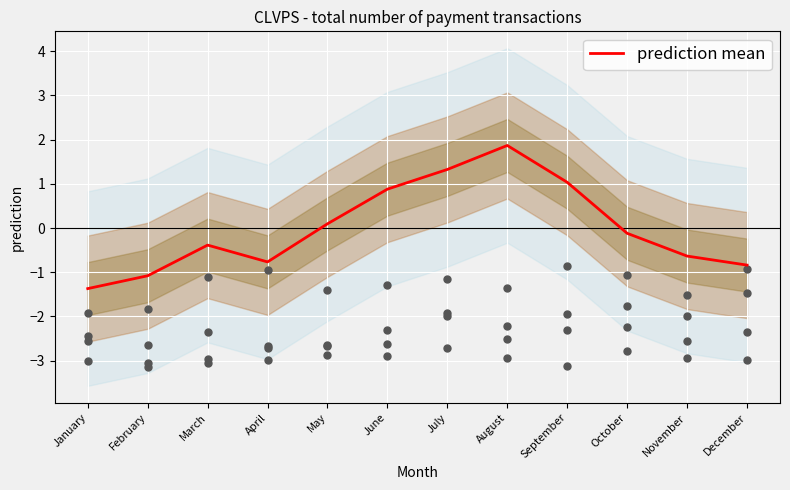

What is the change in value from August to September?

-0.8